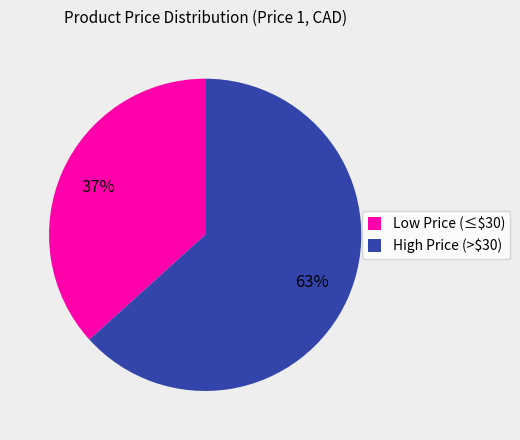

What is the smallest slice in the pie chart?

Low Price (≤$30)